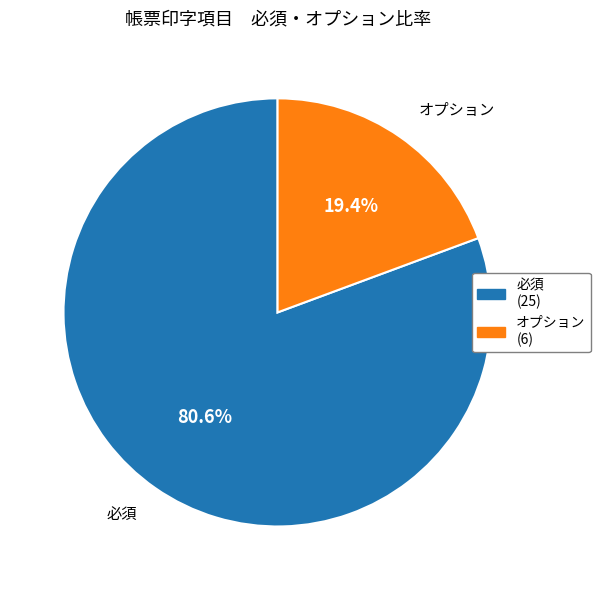

Count the number of slices in the pie.

2